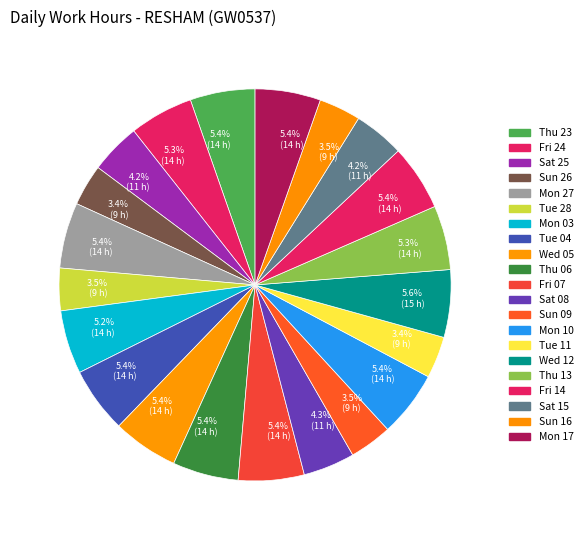

Which category has the smallest portion of the pie?

Sun 26